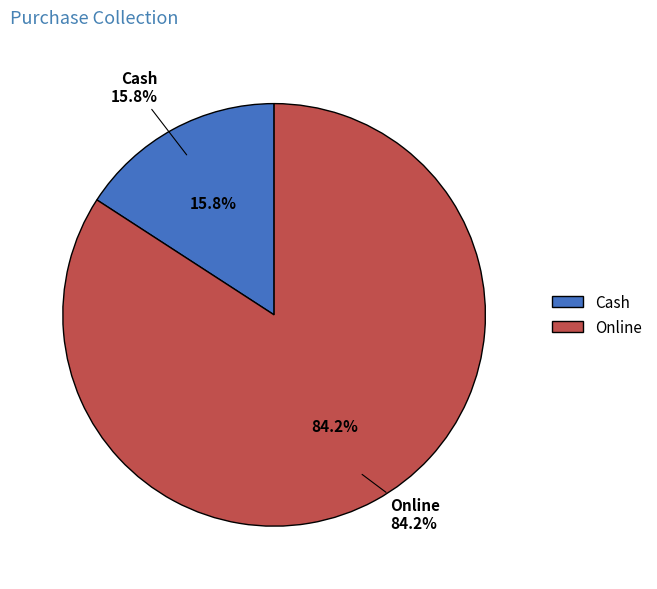

To the nearest percent, what is the difference between the Cash and Online slice percentages?

68%